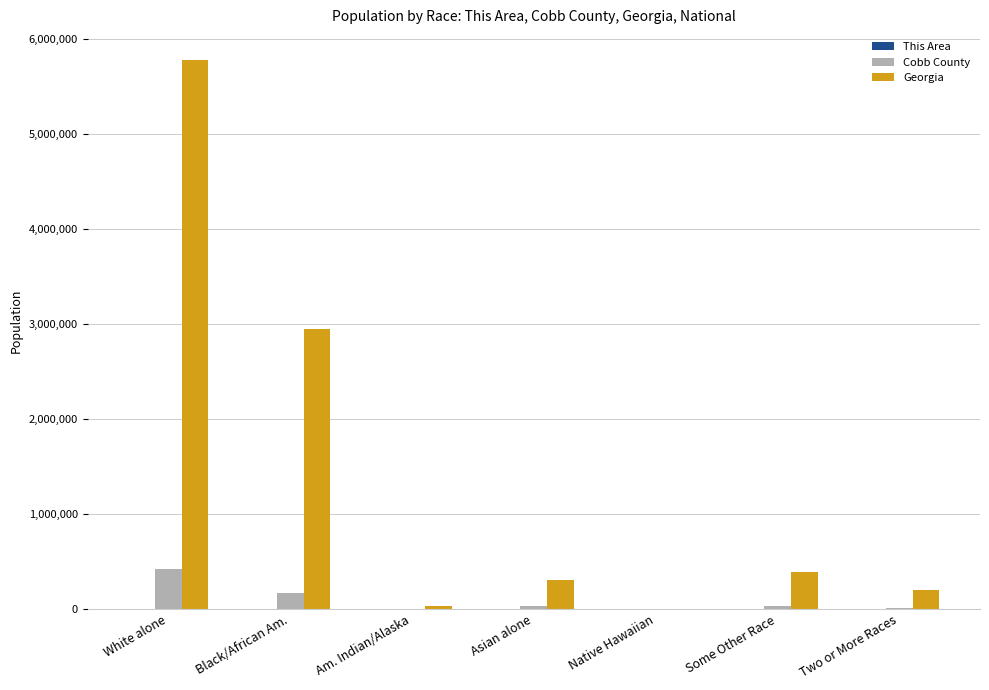

The Cobb County series shows 428023 at White alone. True or false?

True